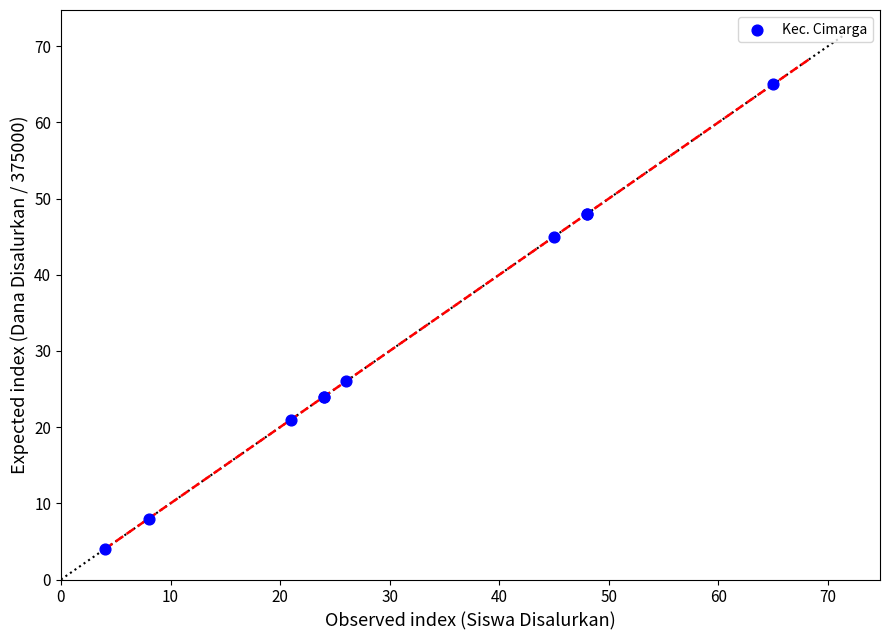

What Y value in the scatter plot is closest to 34?

26